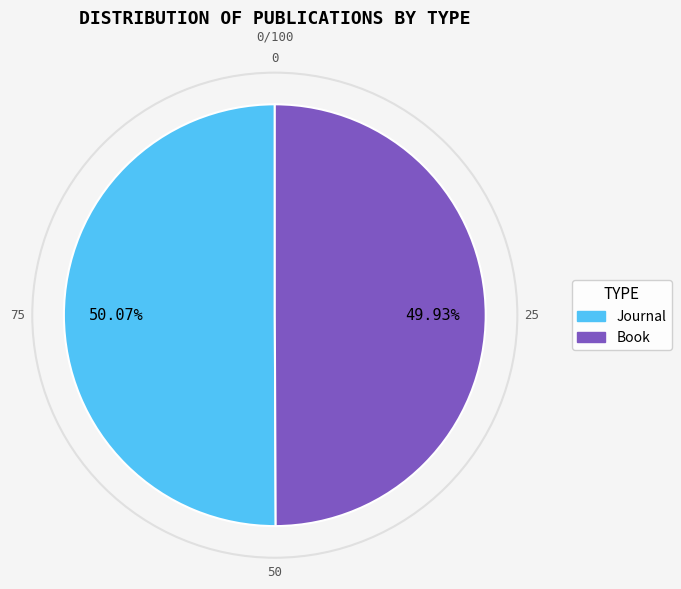

Combined, do Journal and Book account for over 50%?

Yes